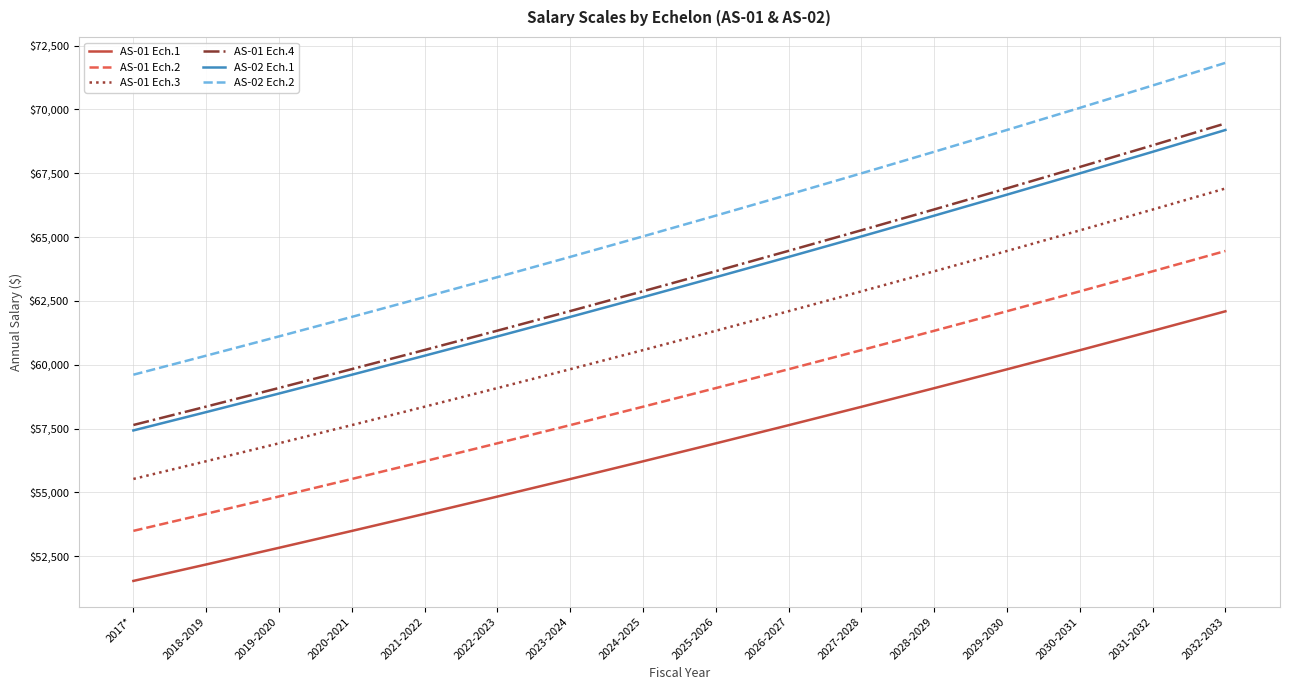

How many lines are shown in the chart?

6